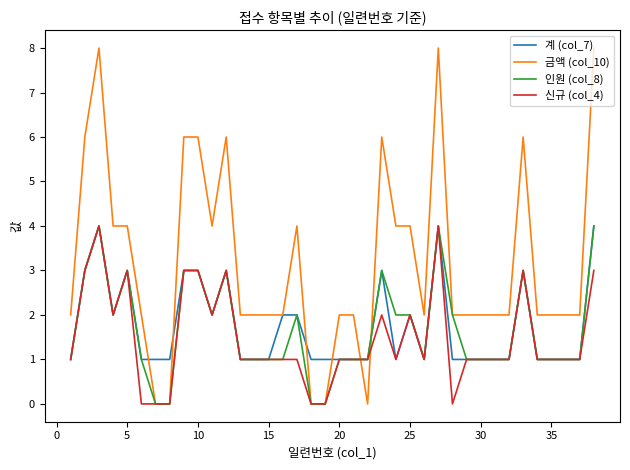

Which series has the widest spread of values?

금액 (col_10)